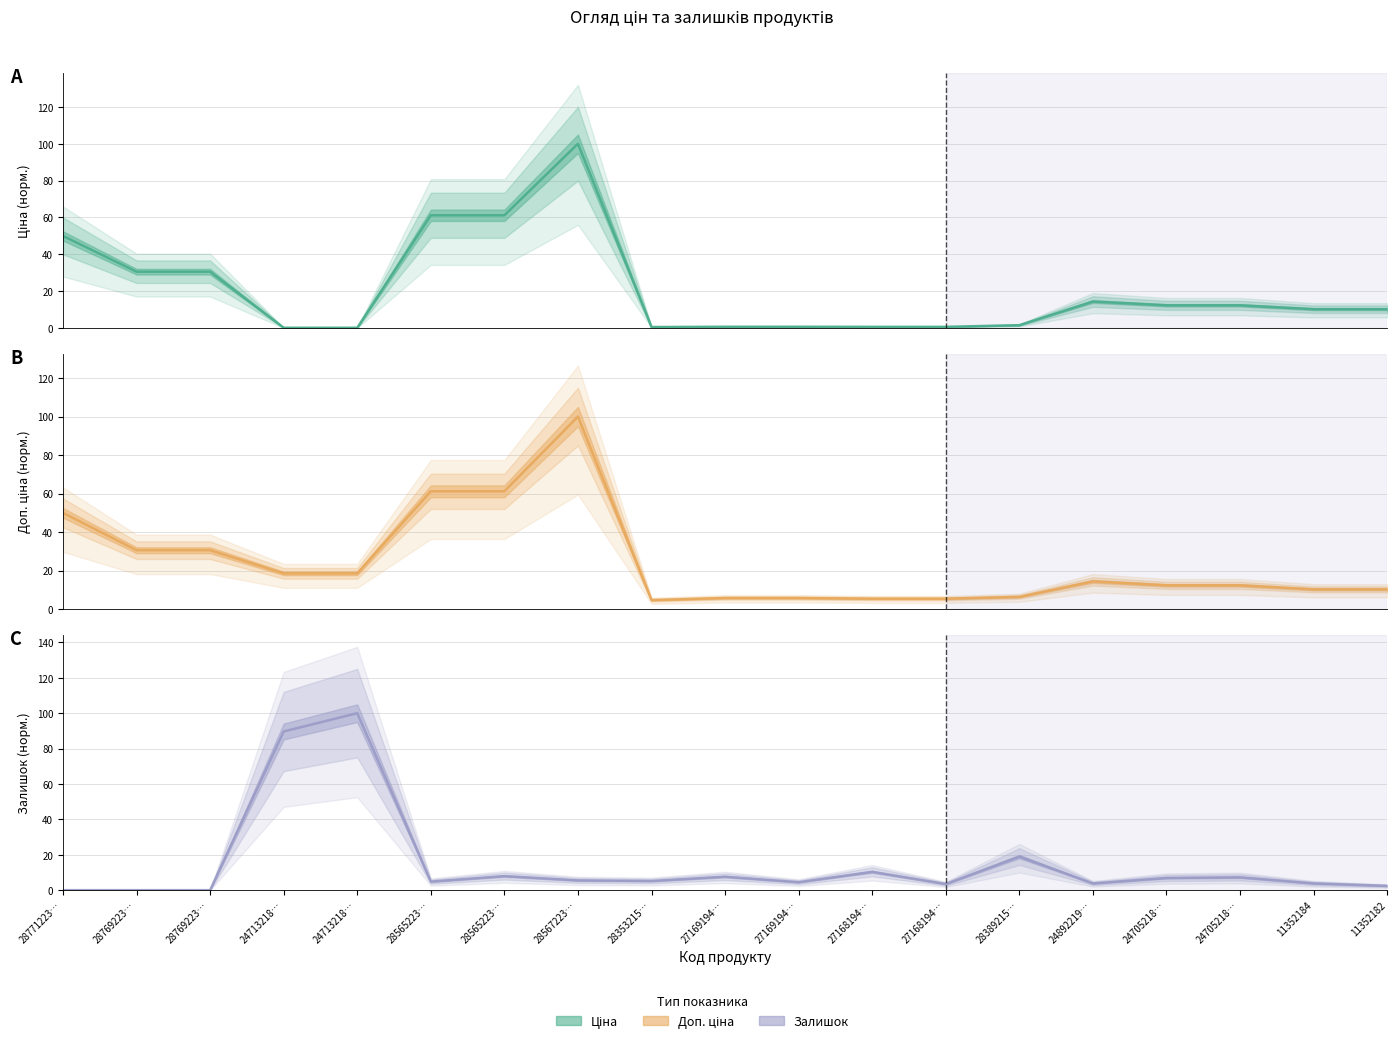

At which category is the sum across all series the highest?

28567223…